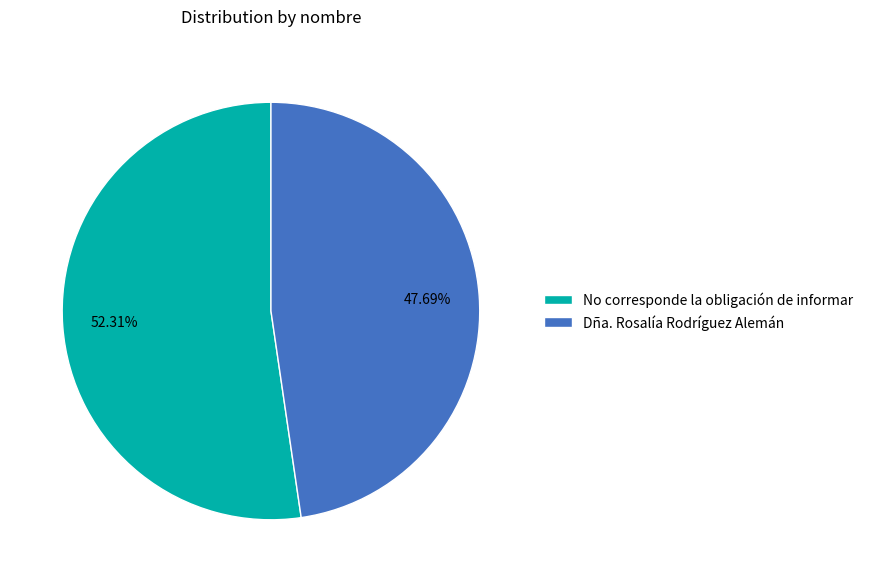

To the nearest percent, what portion does No corresponde la obligación de informar represent?

52%